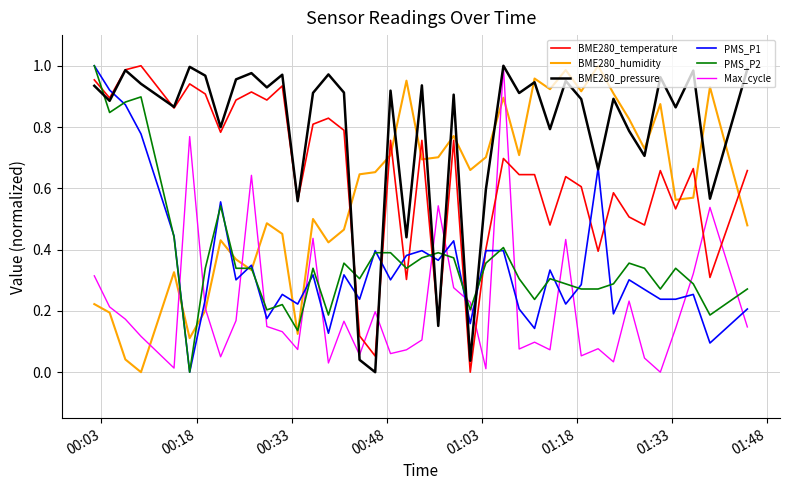

True or false: Max_cycle and PMS_P2 intersect in this chart.

True